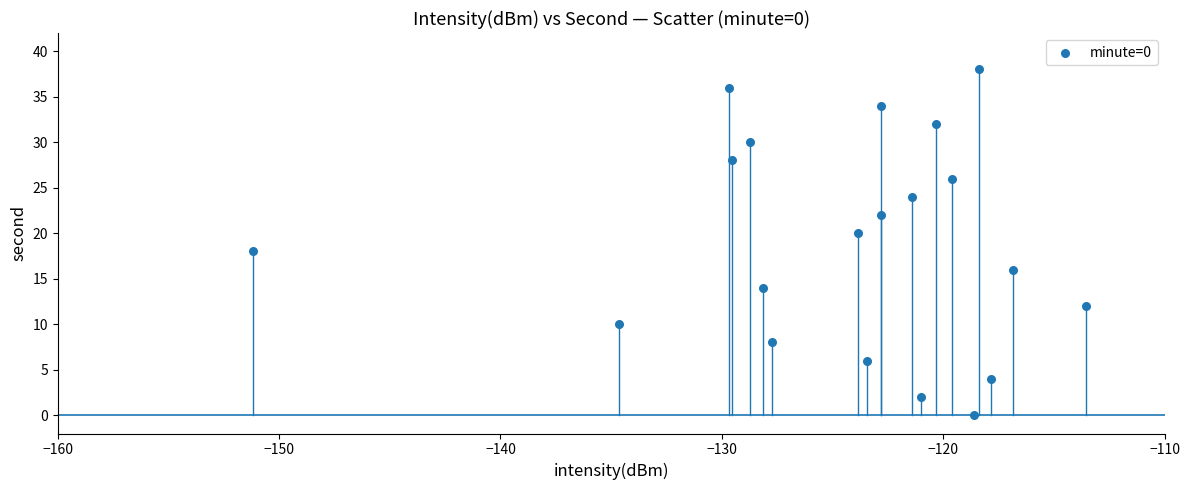

What is the range of Y values (max minus min)?

38